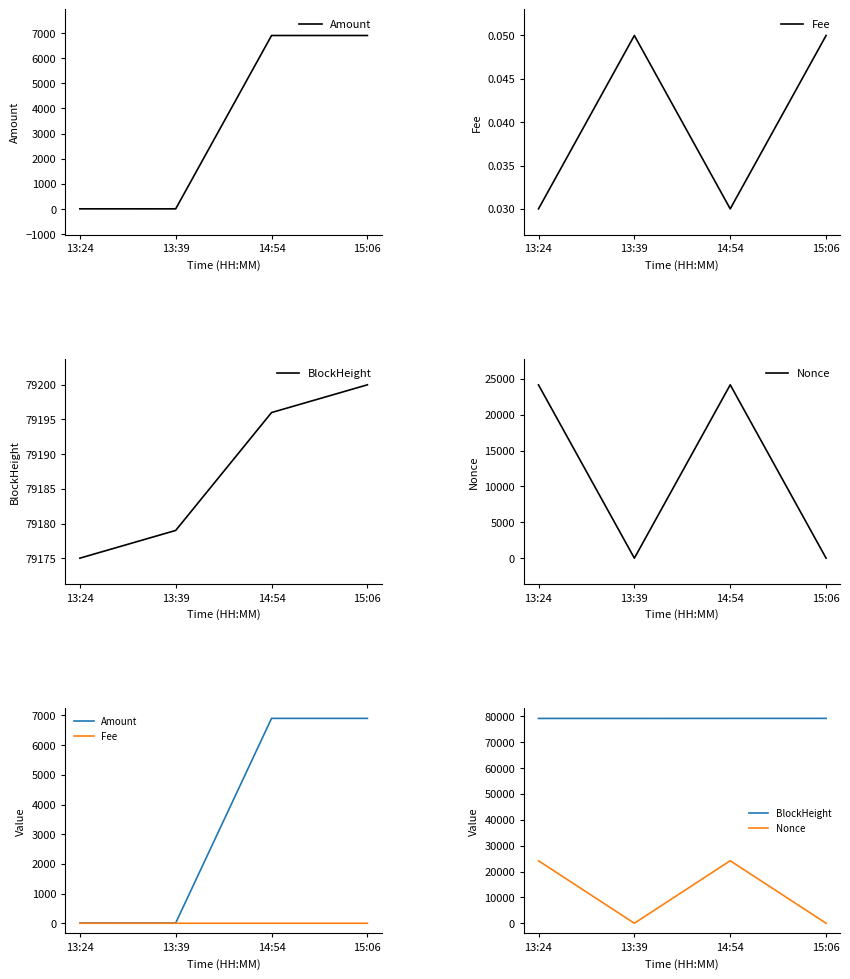

What are all the series names shown in the legend?

Amount, Fee, BlockHeight, Nonce